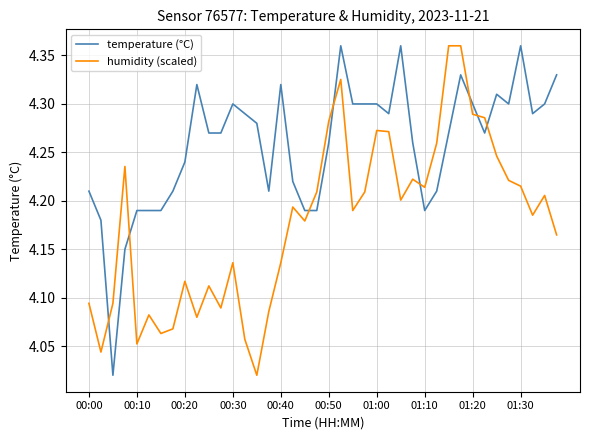

At how many categories does at least one series exceed 4?

40